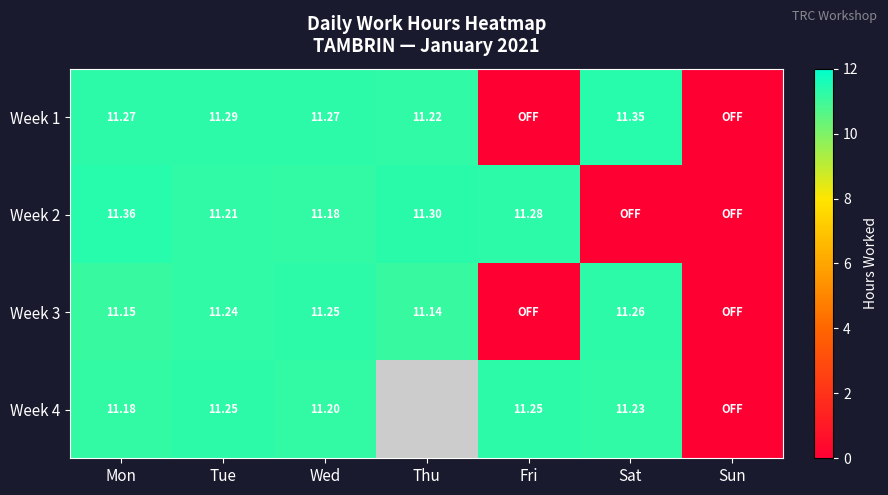

Which series has the largest total across all categories?

Week 1